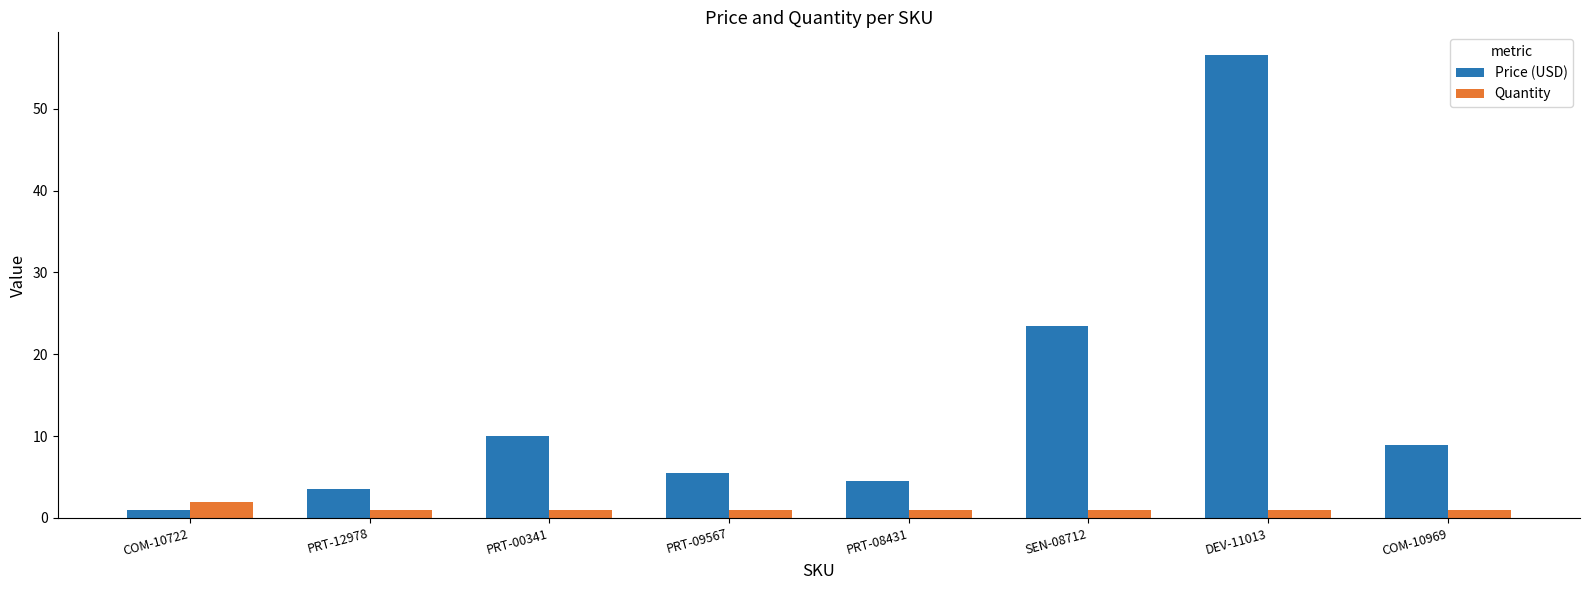

The value of Price (USD) at PRT-00341 is 9.9. True or false?

True